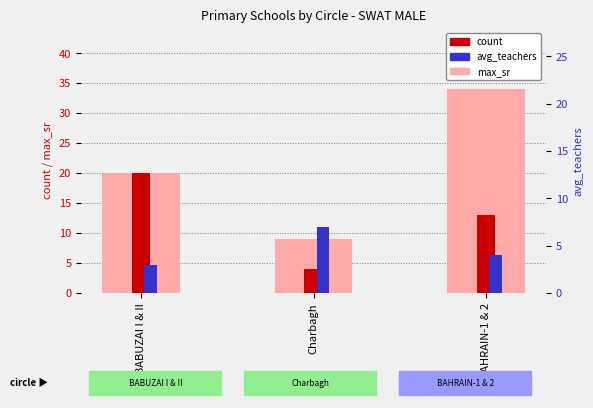

List the series in order of their peak value, highest first.

max_sr, count, avg_teachers